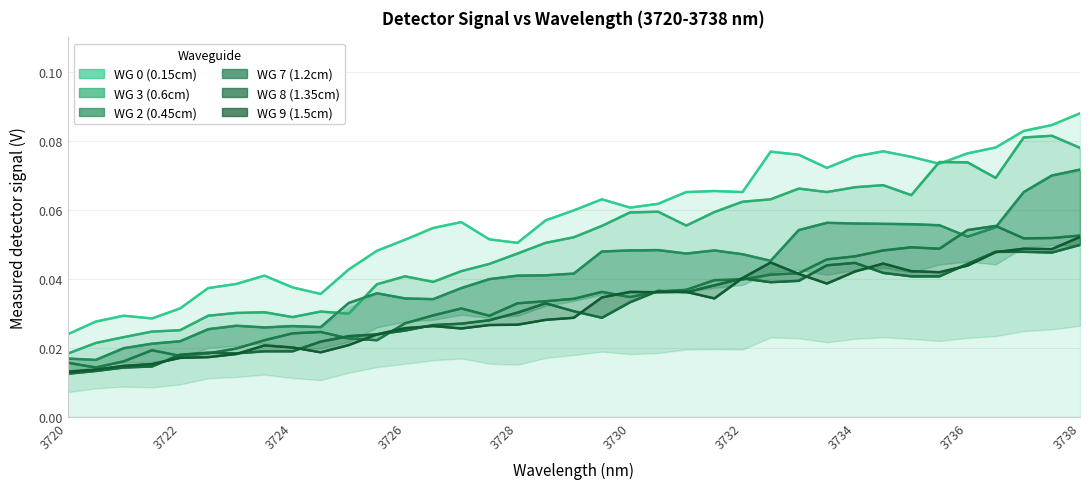

Which series has the largest total across all categories?

WG 0 (0.15cm)